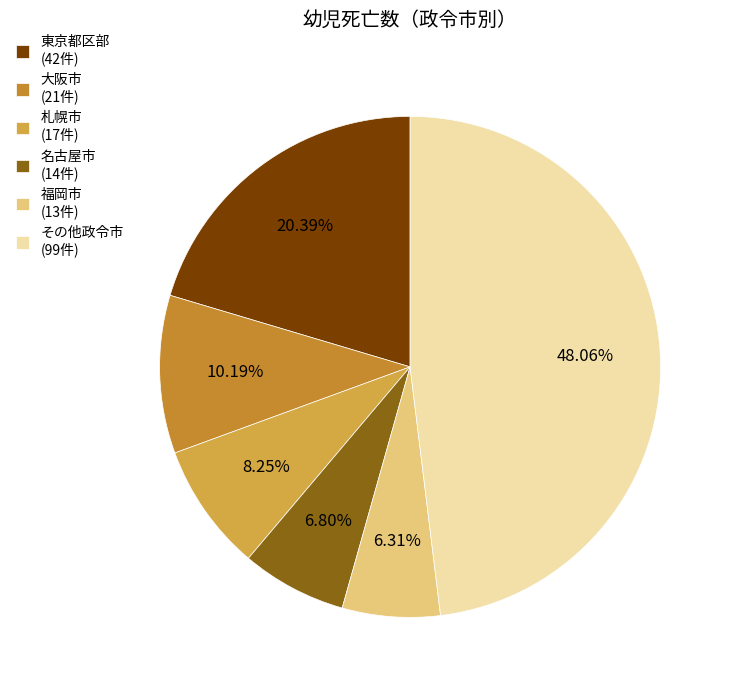

Which slice is the largest?

その他政令市 (99件)